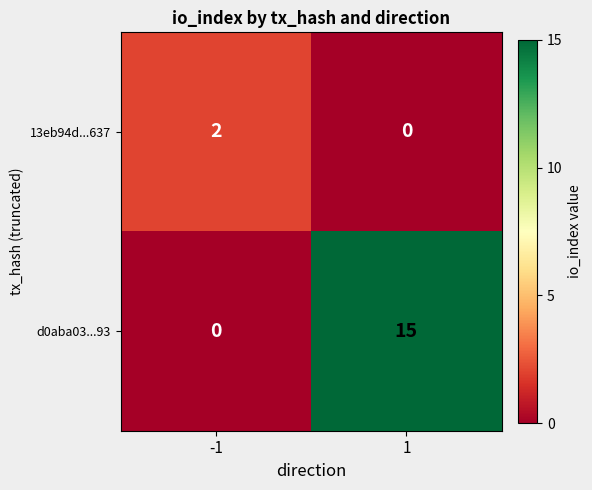

Which series has the largest total across all categories?

d0aba03...93